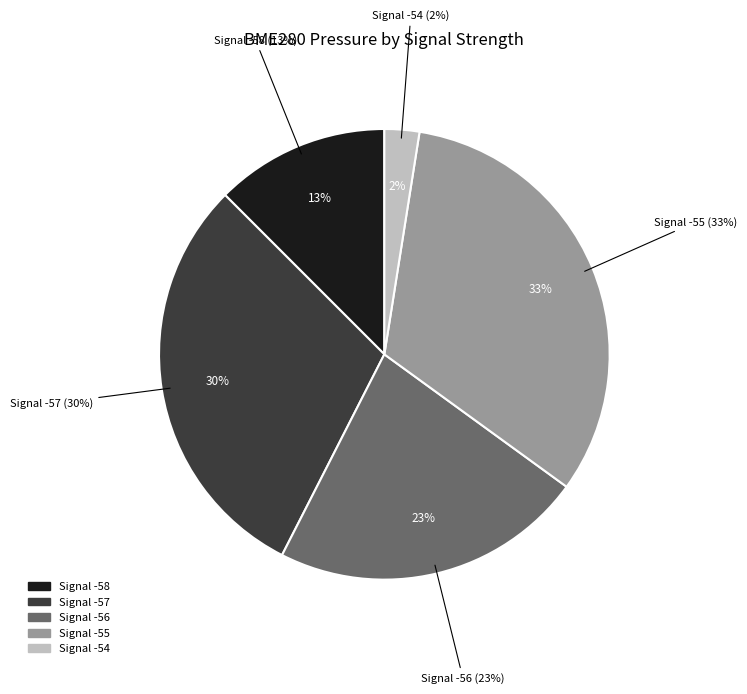

Is it true that -56 is 17% of the pie?

False